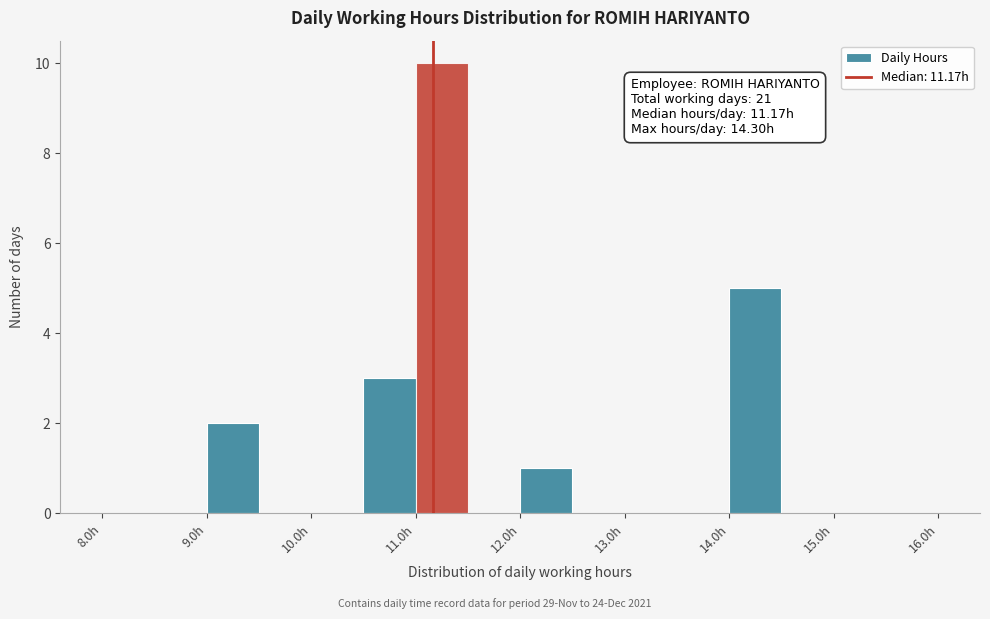

Over which range of the x-axis is the bar tallest?

11.0 to 11.5